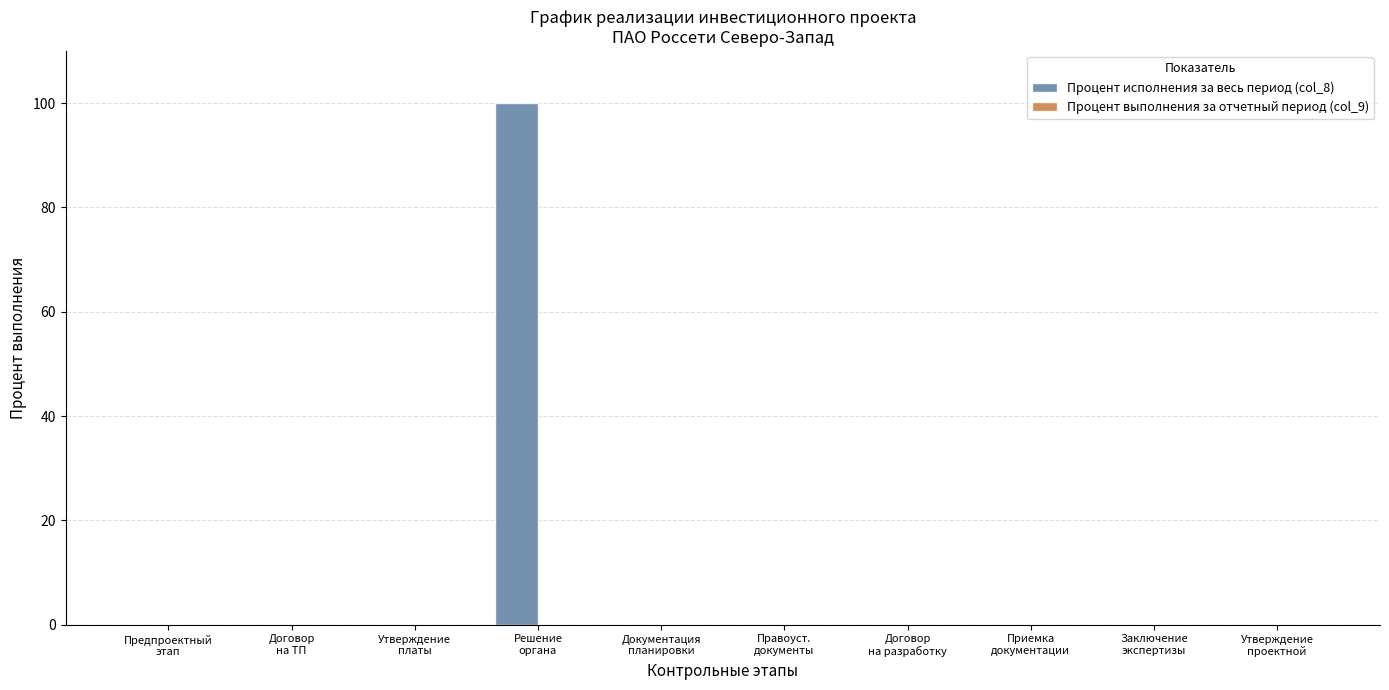

How many data points does each series have?

10